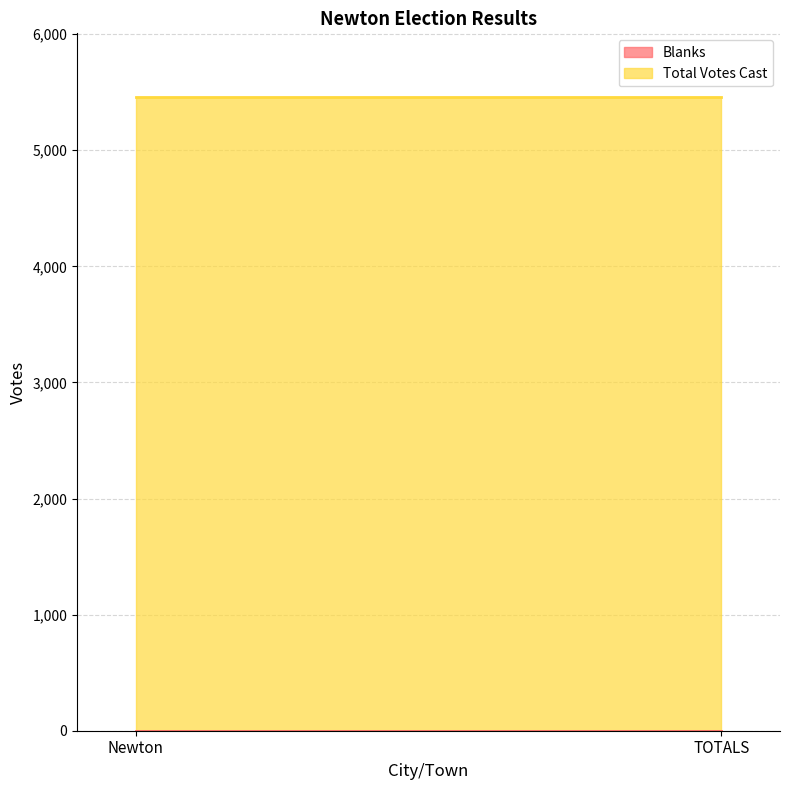

Which series has the largest total across all categories?

Total Votes Cast